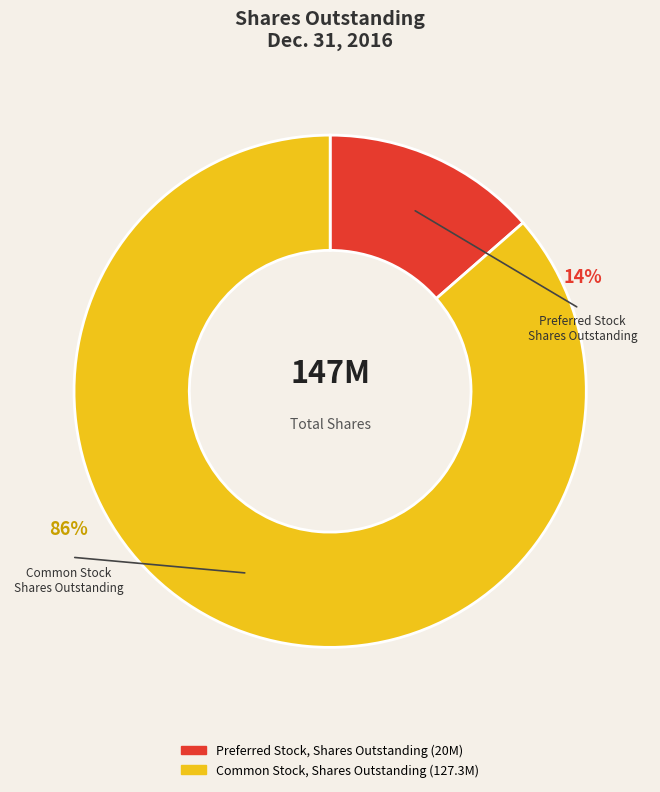

What percentage is the Common Stock, Shares Outstanding slice, to the nearest percent?

86%